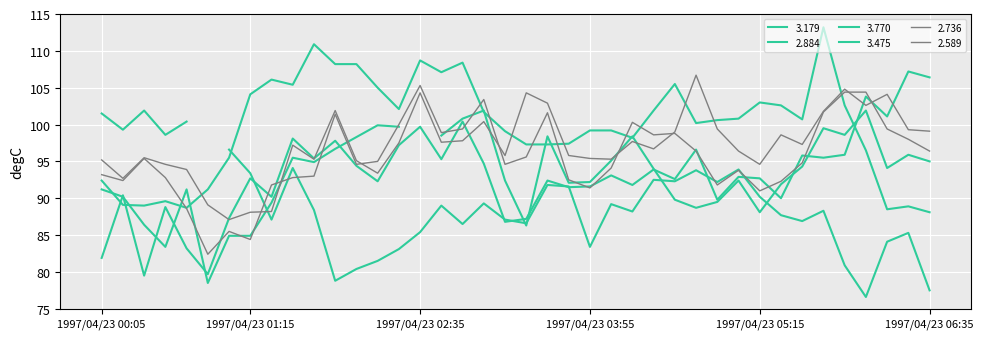

True or false: 3.179 has more than 2 interior local peaks.

True